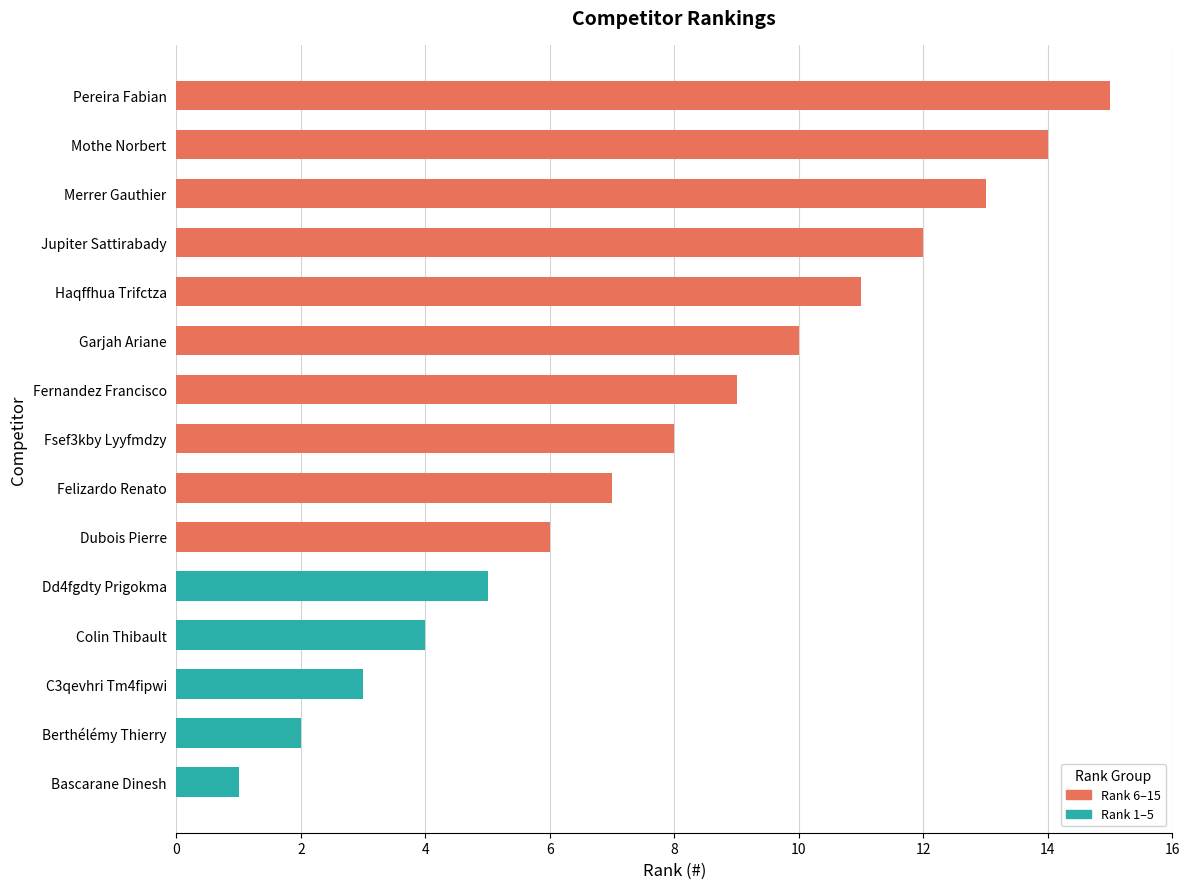

What position from the right is Colin Thibault?

12